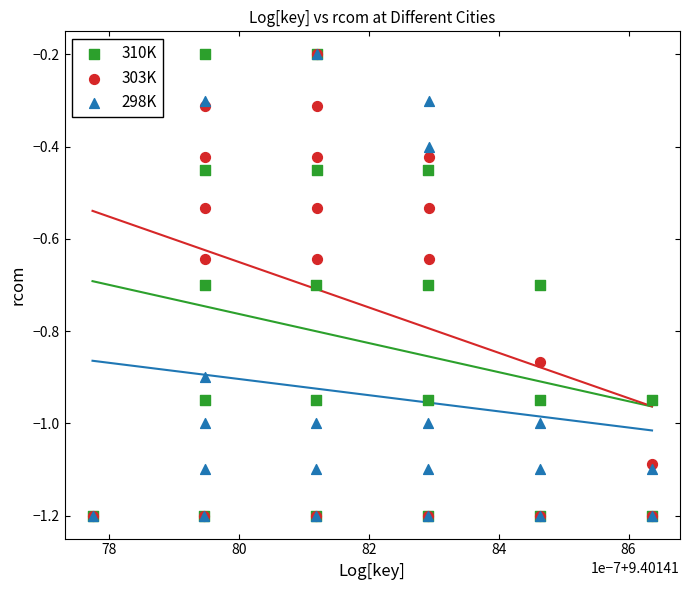

What are all the series names shown in the legend?

310K, 303K, 298K